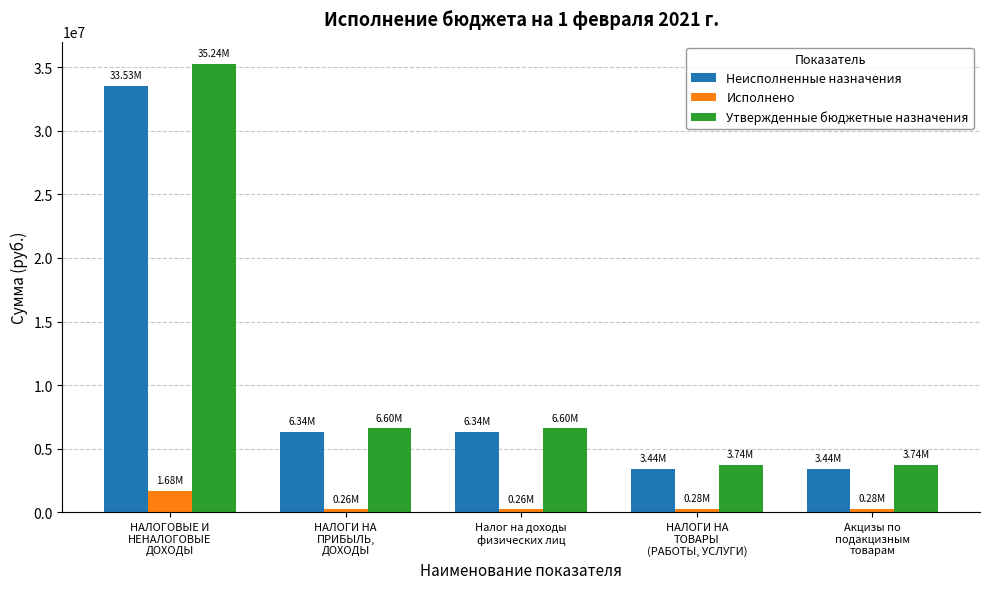

What is the approximate value of Исполнено at Акцизы по
подакцизным
товарам?

277608.9